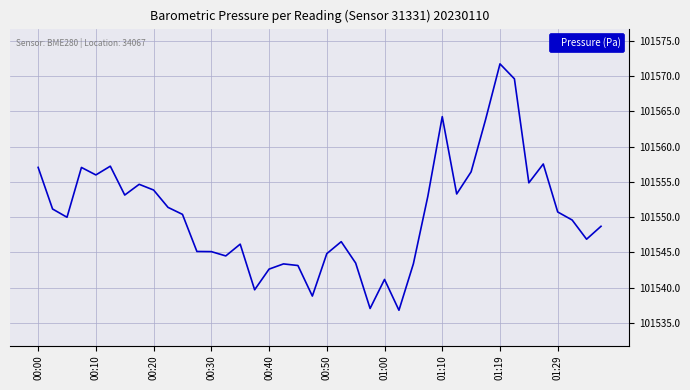

What is the greatest value displayed?

101571.7